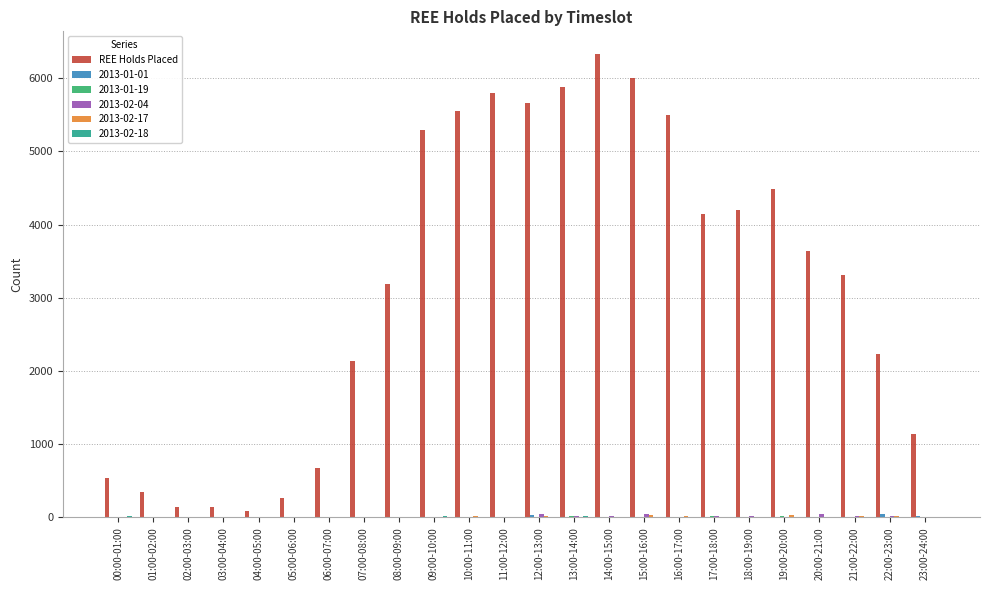

Which label corresponds to the largest value in the chart?

14:00-15:00